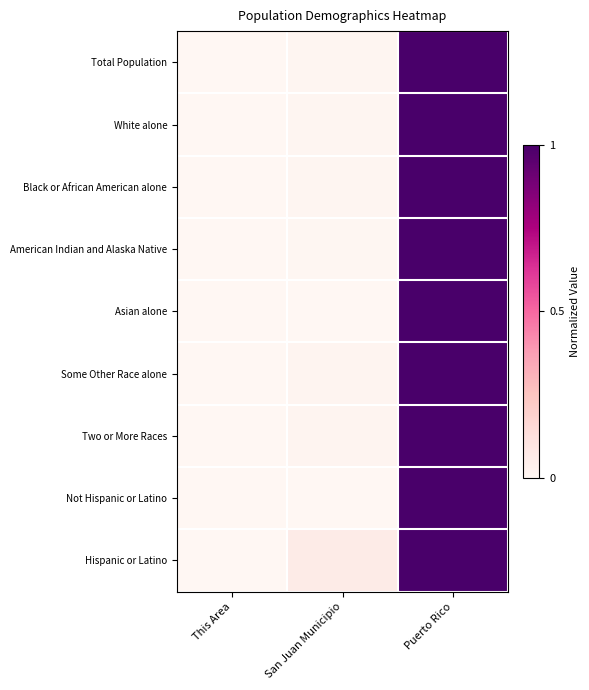

Reading left to right, transcribe all the data shown in this chart.

Total Population: This Area=0.0	San Juan Municipio=0.0	Puerto Rico=1.0
White alone: This Area=0.0	San Juan Municipio=0.0	Puerto Rico=1.0
Black or African American alone: This Area=0.0	San Juan Municipio=0.0	Puerto Rico=1.0
American Indian and Alaska Native: This Area=0.0	San Juan Municipio=0.0	Puerto Rico=1.0
Asian alone: This Area=0.0	San Juan Municipio=0.0	Puerto Rico=1.0
Some Other Race alone: This Area=0.0	San Juan Municipio=0.0	Puerto Rico=1.0
Two or More Races: This Area=0.0	San Juan Municipio=0.0	Puerto Rico=1.0
Not Hispanic or Latino: This Area=0.0	San Juan Municipio=0.0	Puerto Rico=1.0
Hispanic or Latino: This Area=0.0	San Juan Municipio=0.1	Puerto Rico=1.0